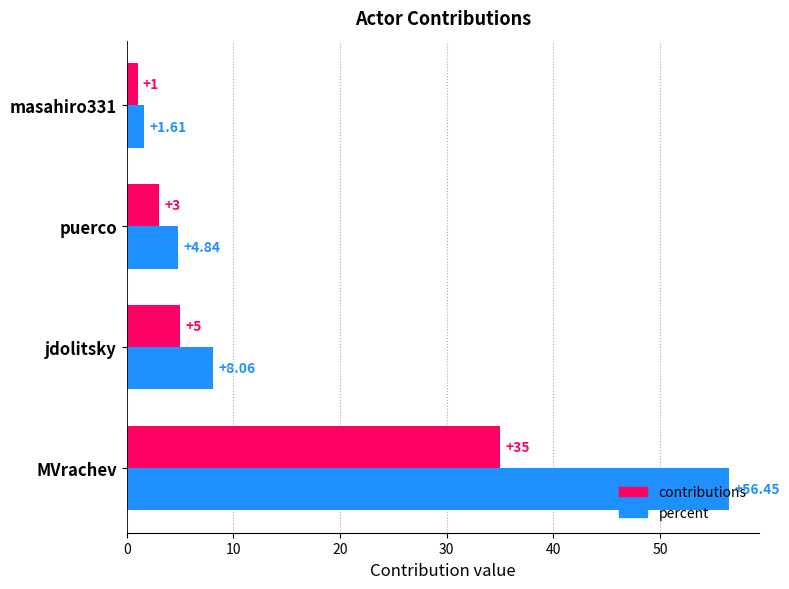

At how many categories does at least one series exceed 40?

1